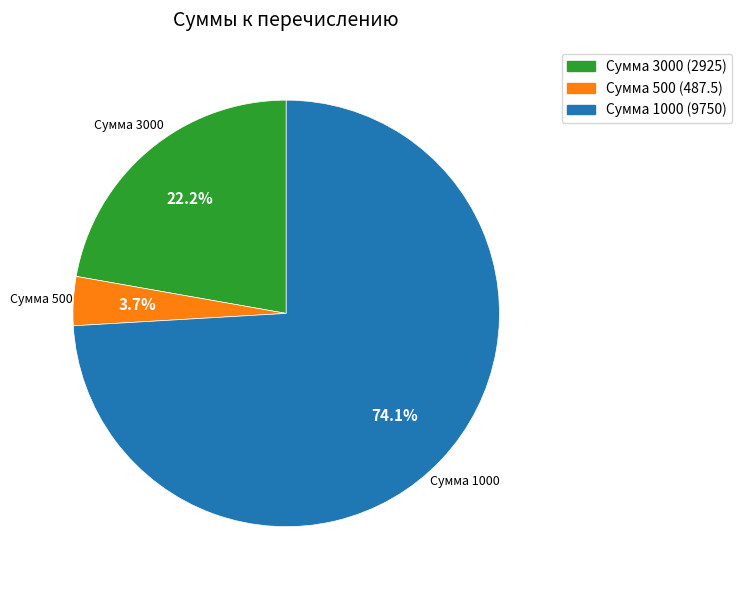

Which has a higher value, Сумма 500 (487.5) or Сумма 1000 (9750)?

Сумма 1000 (9750)